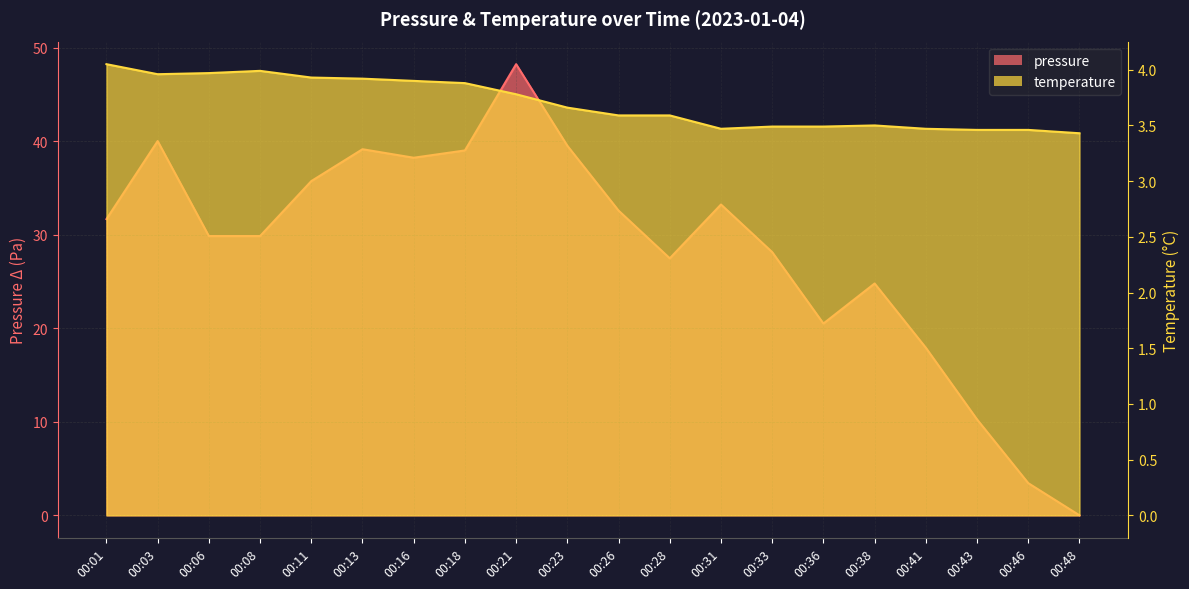

What is the value of the temperature point at the 4th from the left?

4.0